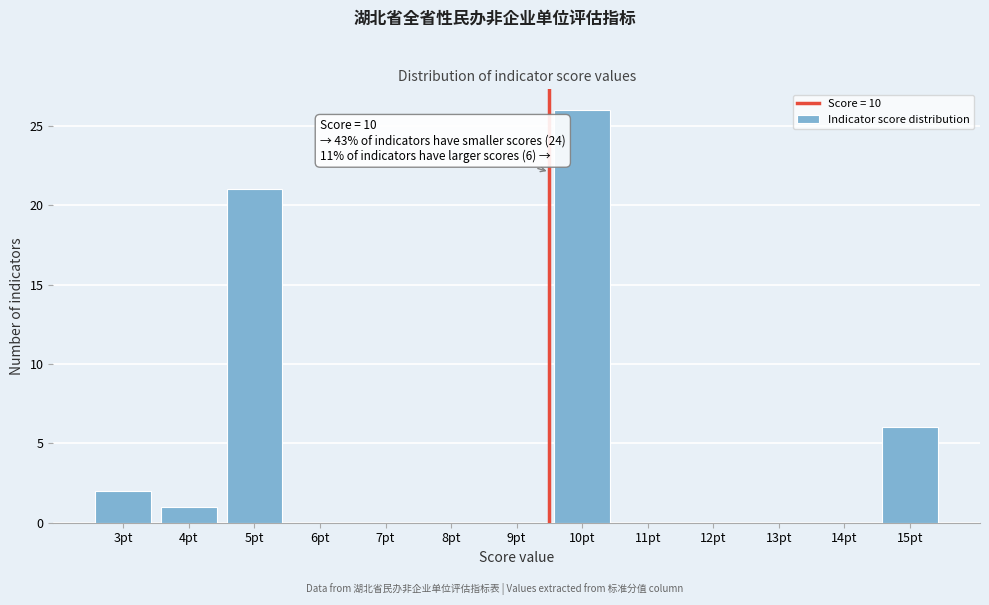

Reading left to right, list all the values displayed in this chart.

3pt=2	4pt=1	5pt=21	6pt=0	7pt=0	8pt=0	9pt=0	10pt=26	11pt=0	12pt=0	13pt=0	14pt=0	15pt=6